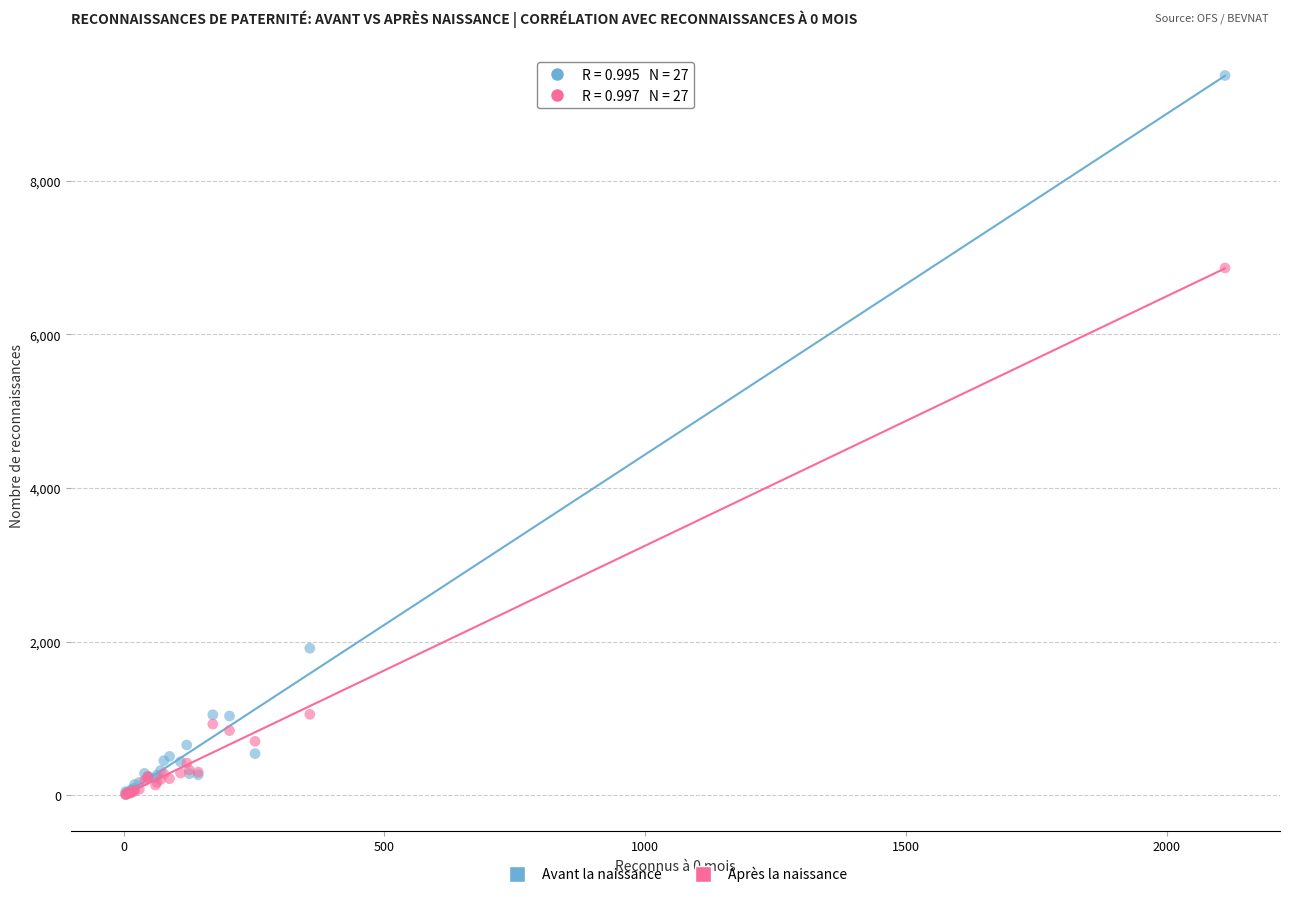

In the Après la naissance series, what Y value is closest to 3435?

1052